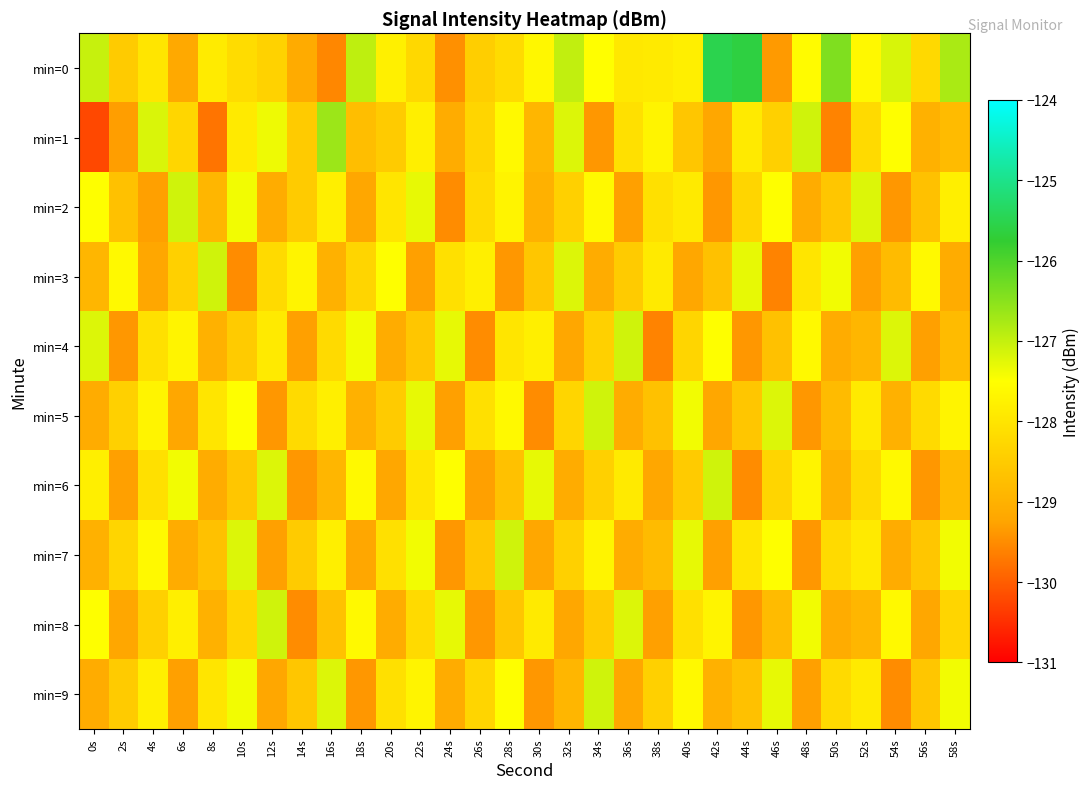

Reading left to right, transcribe all the data shown in this chart.

min=0: 0s=-127.0	2s=-128.5	4s=-128.0	6s=-129.2	8s=-127.9	10s=-128.2	12s=-128.3	14s=-129.1	16s=-129.6	18s=-126.9	20s=-127.8	22s=-128.2	24s=-129.5	26s=-128.4	28s=-128.2	30s=-127.6	32s=-127.0	34s=-127.5	36s=-127.9	38s=-127.9	40s=-127.8	42s=-125.5	44s=-125.6	46s=-129.4	48s=-127.6	50s=-126.4	52s=-127.6	54s=-127.2	56s=-128.2	58s=-126.8
min=1: 0s=-130.2	2s=-129.3	4s=-127.2	6s=-128.3	8s=-129.8	10s=-127.9	12s=-127.4	14s=-128.5	16s=-126.7	18s=-128.7	20s=-128.5	22s=-127.8	24s=-129.1	26s=-128.3	28s=-127.6	30s=-128.9	32s=-127.2	34s=-129.4	36s=-128.1	38s=-127.7	40s=-128.6	42s=-129.2	44s=-127.9	46s=-128.4	48s=-127.1	50s=-129.6	52s=-128.2	54s=-127.5	56s=-129.0	58s=-128.8
min=2: 0s=-127.5	2s=-128.7	4s=-129.3	6s=-127.1	8s=-128.9	10s=-127.4	12s=-129.1	14s=-128.5	16s=-127.8	18s=-129.2	20s=-128.0	22s=-127.3	24s=-129.5	26s=-128.2	28s=-127.7	30s=-129.0	32s=-128.4	34s=-127.6	36s=-129.3	38s=-128.1	40s=-127.9	42s=-129.4	44s=-128.3	46s=-127.5	48s=-129.1	50s=-128.6	52s=-127.2	54s=-129.4	56s=-128.7	58s=-127.8
min=3: 0s=-128.9	2s=-127.6	4s=-129.2	6s=-128.4	8s=-127.1	10s=-129.5	12s=-128.2	14s=-127.7	16s=-129.0	18s=-128.3	20s=-127.5	22s=-129.3	24s=-128.1	26s=-127.8	28s=-129.4	30s=-128.6	32s=-127.2	34s=-129.1	36s=-128.5	38s=-127.9	40s=-129.2	42s=-128.7	44s=-127.3	46s=-129.6	48s=-128.0	50s=-127.4	52s=-129.3	54s=-128.8	56s=-127.6	58s=-129.1
min=4: 0s=-127.2	2s=-129.4	4s=-128.1	6s=-127.7	8s=-129.0	10s=-128.5	12s=-127.9	14s=-129.3	16s=-128.2	18s=-127.4	20s=-129.1	22s=-128.6	24s=-127.3	26s=-129.5	28s=-128.0	30s=-127.8	32s=-129.2	34s=-128.4	36s=-127.1	38s=-129.6	40s=-128.3	42s=-127.5	44s=-129.4	46s=-128.7	48s=-127.6	50s=-129.1	52s=-128.9	54s=-127.2	56s=-129.3	58s=-128.8
min=5: 0s=-129.1	2s=-128.4	4s=-127.7	6s=-129.2	8s=-128.0	10s=-127.5	12s=-129.4	14s=-128.2	16s=-127.8	18s=-129.0	20s=-128.5	22s=-127.3	24s=-129.3	26s=-128.1	28s=-127.6	30s=-129.5	32s=-128.3	34s=-127.1	36s=-129.1	38s=-128.7	40s=-127.4	42s=-129.2	44s=-128.6	46s=-127.2	48s=-129.4	50s=-128.8	52s=-127.9	54s=-129.0	56s=-128.2	58s=-127.7
min=6: 0s=-127.8	2s=-129.3	4s=-128.1	6s=-127.4	8s=-129.1	10s=-128.6	12s=-127.2	14s=-129.4	16s=-128.9	18s=-127.6	20s=-129.2	22s=-128.0	24s=-127.5	26s=-129.3	28s=-128.7	30s=-127.3	32s=-129.1	34s=-128.4	36s=-127.9	38s=-129.2	40s=-128.5	42s=-127.1	44s=-129.5	46s=-128.3	48s=-127.7	50s=-129.0	52s=-128.2	54s=-127.6	56s=-129.4	58s=-128.8
min=7: 0s=-129.0	2s=-128.3	4s=-127.6	6s=-129.1	8s=-128.7	10s=-127.2	12s=-129.3	14s=-128.5	16s=-127.8	18s=-129.2	20s=-128.1	22s=-127.4	24s=-129.4	26s=-128.6	28s=-127.1	30s=-129.2	32s=-128.4	34s=-127.7	36s=-129.1	38s=-128.8	40s=-127.3	42s=-129.3	44s=-128.0	46s=-127.5	48s=-129.4	50s=-128.2	52s=-127.9	54s=-129.1	56s=-128.6	58s=-127.4
min=8: 0s=-127.5	2s=-129.2	4s=-128.4	6s=-127.8	8s=-129.0	10s=-128.3	12s=-127.1	14s=-129.5	16s=-128.7	18s=-127.6	20s=-129.1	22s=-128.2	24s=-127.3	26s=-129.4	28s=-128.6	30s=-127.9	32s=-129.2	34s=-128.5	36s=-127.2	38s=-129.3	40s=-128.1	42s=-127.7	44s=-129.4	46s=-128.8	48s=-127.4	50s=-129.1	52s=-128.9	54s=-127.6	56s=-129.2	58s=-128.3
min=9: 0s=-129.1	2s=-128.5	4s=-127.8	6s=-129.3	8s=-128.0	10s=-127.4	12s=-129.2	14s=-128.6	16s=-127.2	18s=-129.4	20s=-128.1	22s=-127.7	24s=-129.1	26s=-128.3	28s=-127.5	30s=-129.4	32s=-128.9	34s=-127.1	36s=-129.2	38s=-128.4	40s=-127.6	42s=-129.0	44s=-128.7	46s=-127.3	48s=-129.3	50s=-128.2	52s=-127.9	54s=-129.5	56s=-128.6	58s=-127.4